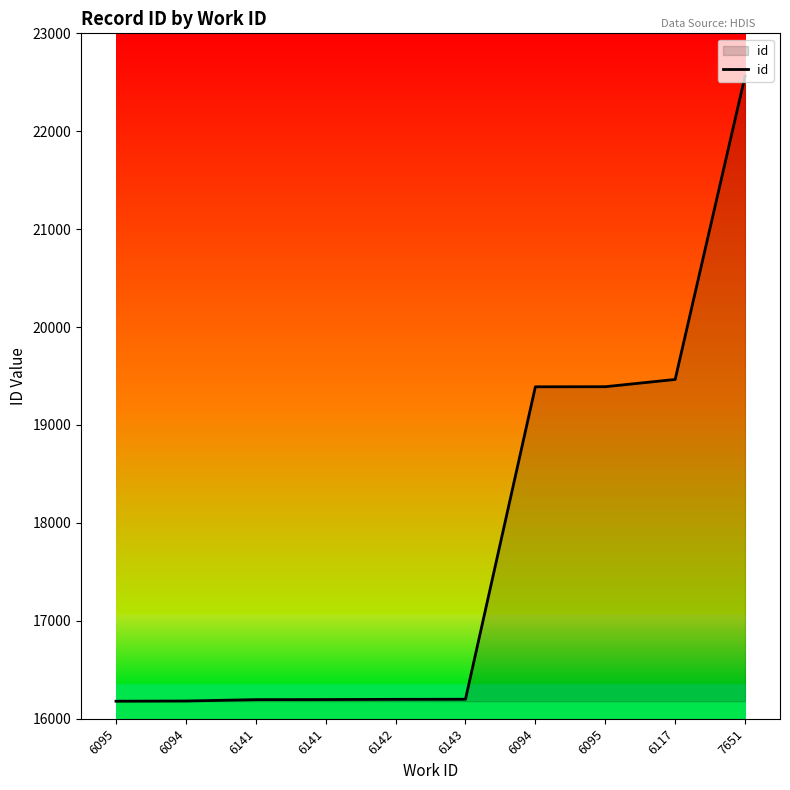

Reading right to left, what are all the values shown in this chart?

22563	19465	19391	19390	16199	16198	16196	16195	16181	16179